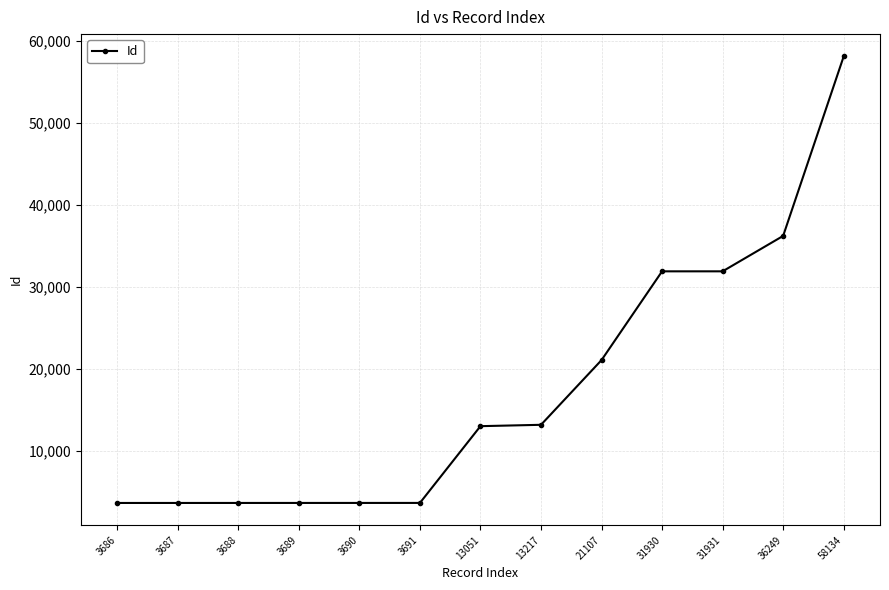

How many data points does each series have?

13